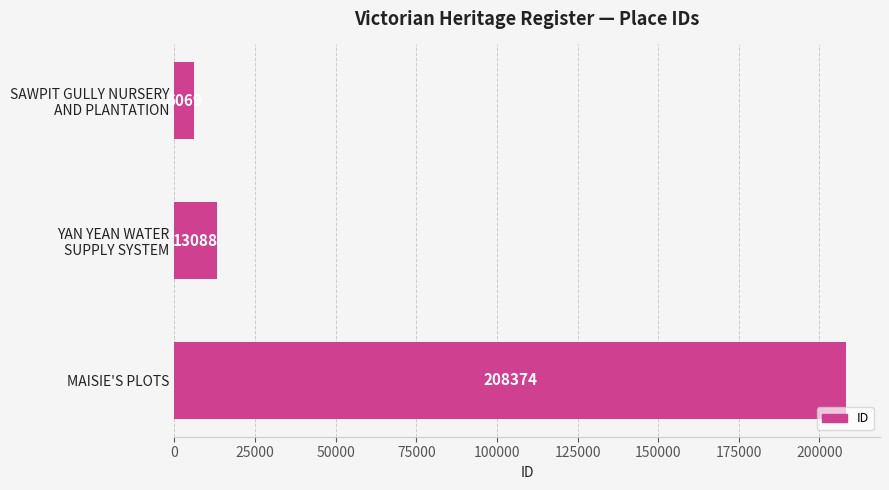

How many values are below 13088?

1